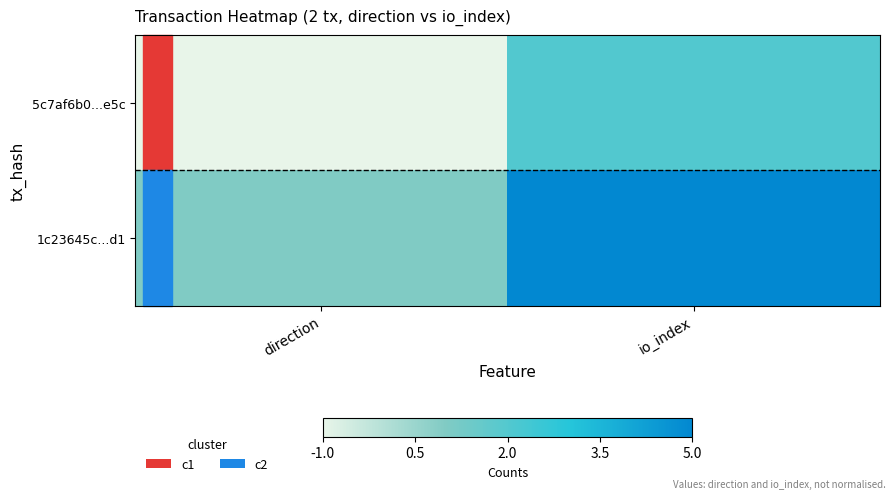

Which series changed the most between direction and io_index?

1c23645c...d1